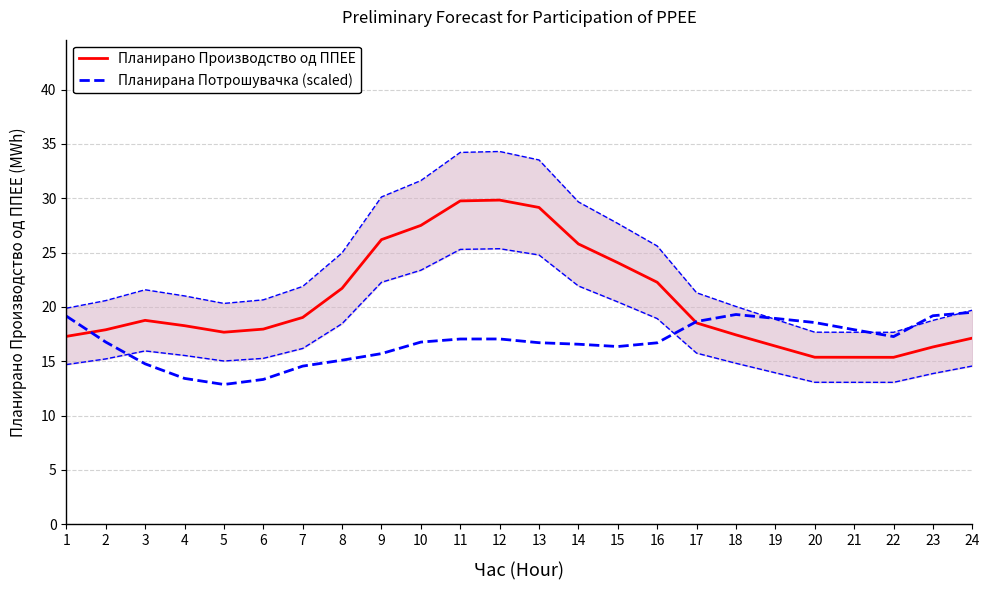

Is it true that Планирана Потрошувачка (scaled) equals 17.0 at 11?

True